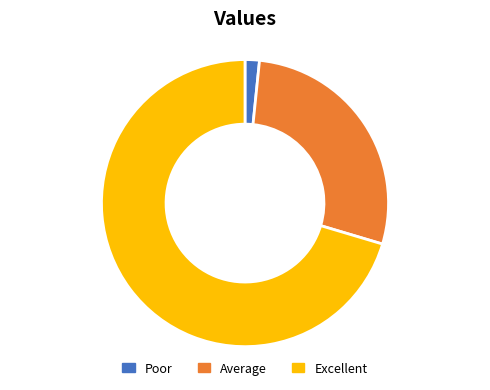

Which category has the biggest portion of the pie?

Excellent